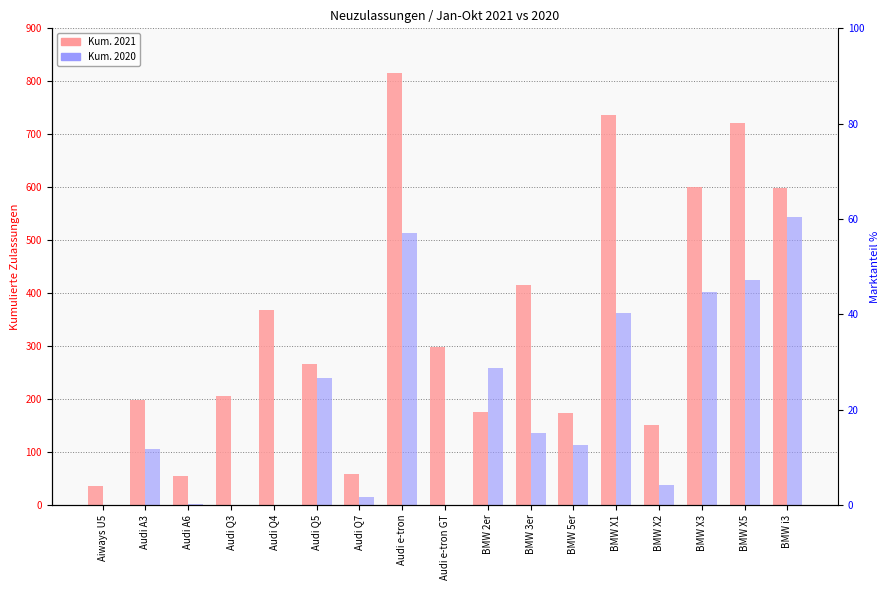

What are all the series names shown in the legend?

Kum. 2021, Kum. 2020